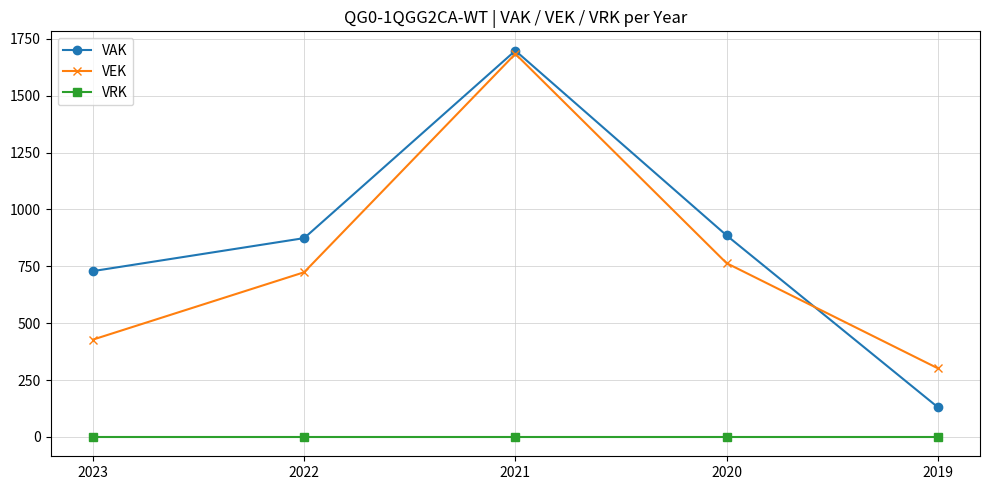

True or false: VAK and VRK intersect in this chart.

False